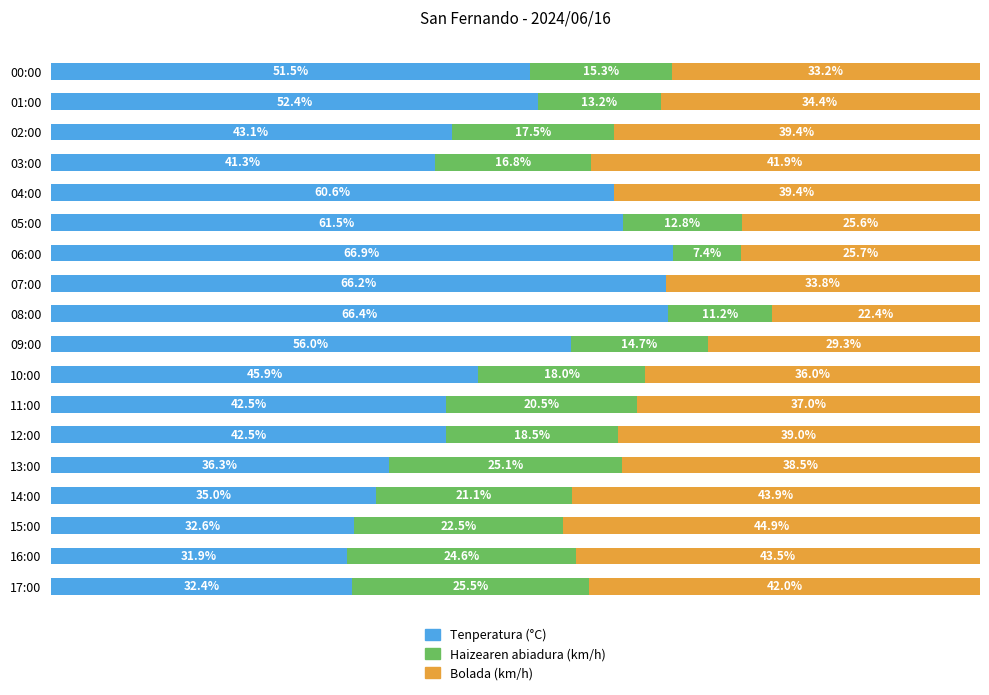

At which label is Tenperatura (°C) closest to 49?

00:00